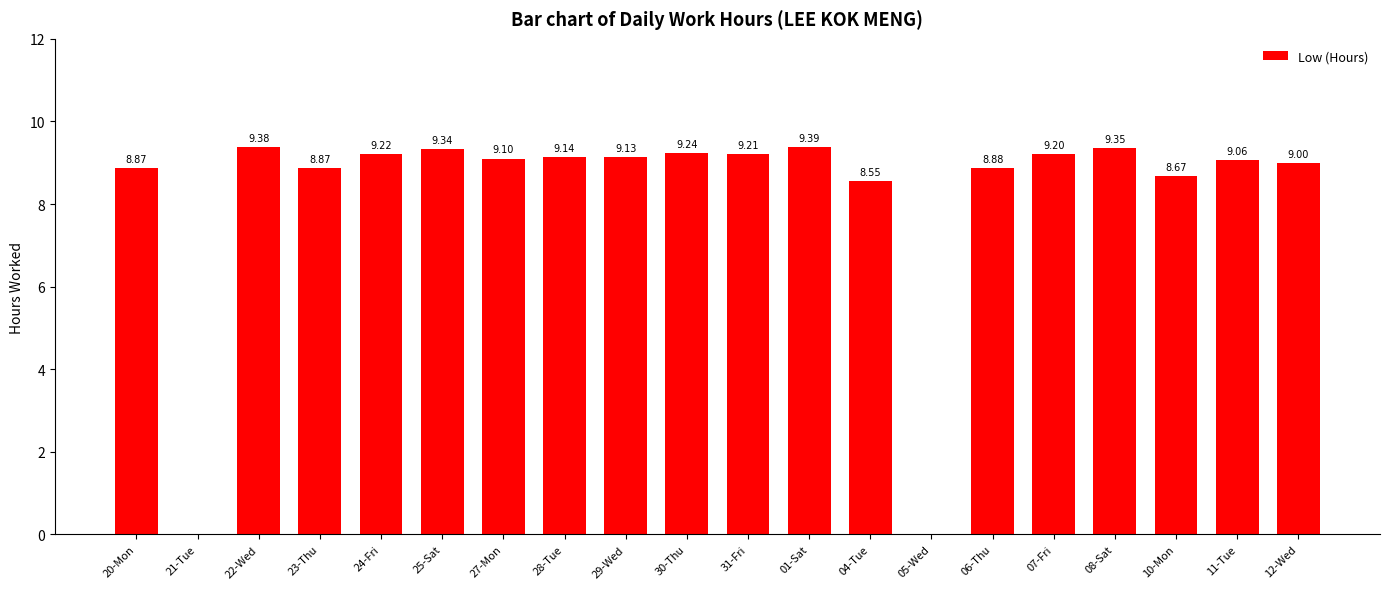

How many data points does each series have?

20